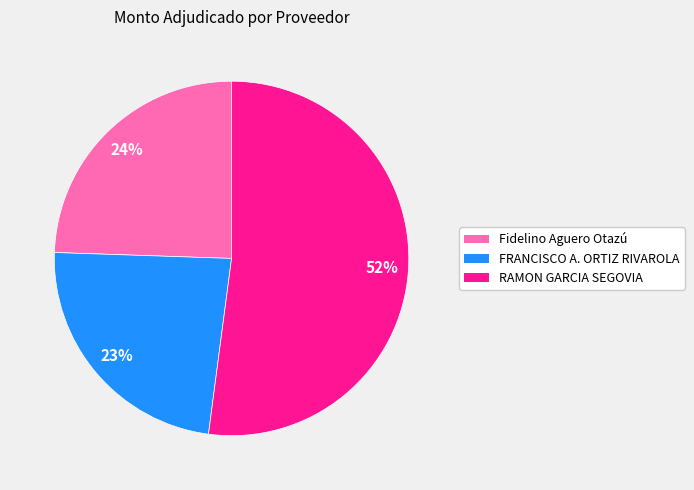

To the nearest percent, what is the difference between the largest and smallest slice percentages?

29%